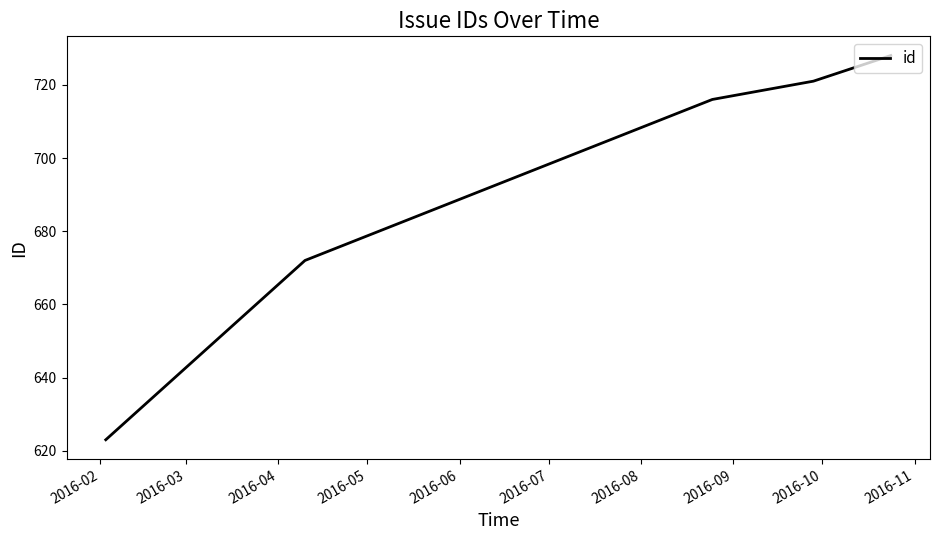

What is the minimum value shown in the chart?

623